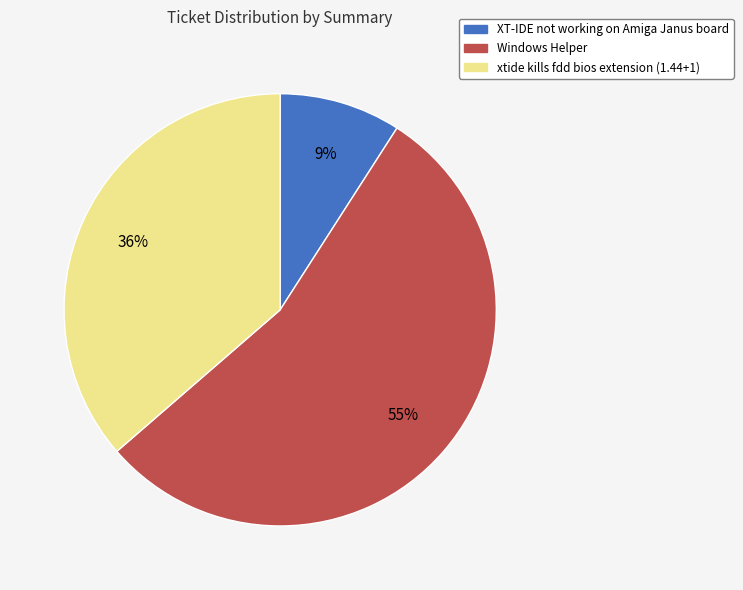

True or false: XT-IDE not working on Amiga Janus board accounts for 9% of the total.

True